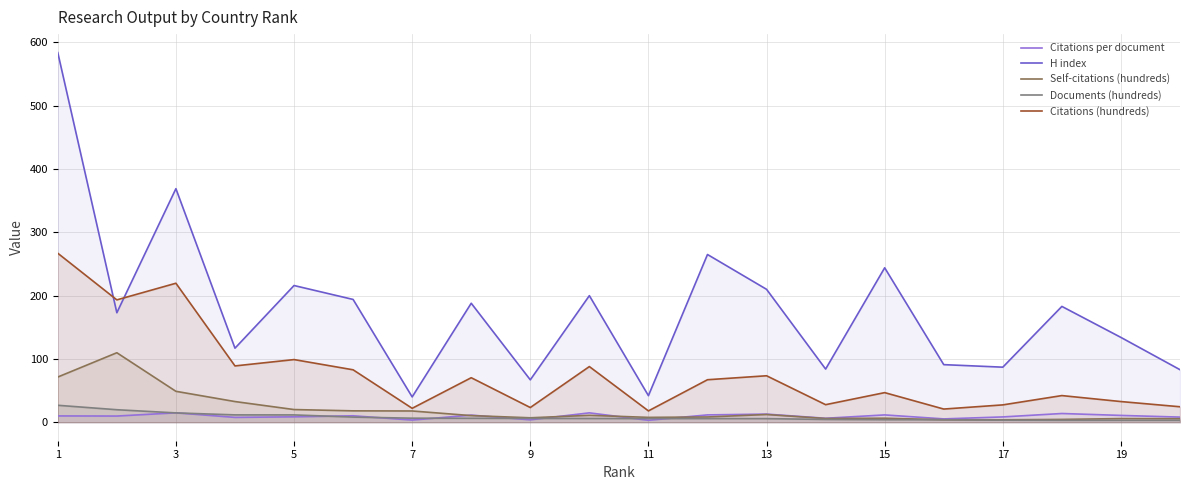

How many data points in Self-citations (hundreds) are less than 10?

10